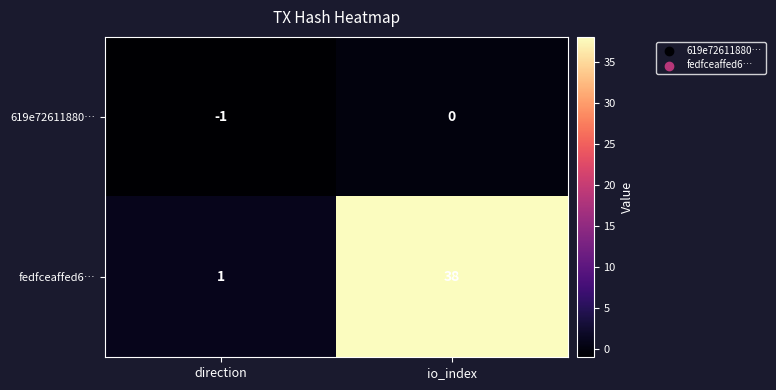

List the series in order of their peak value, lowest first.

619e72611880…, fedfceaffed6…